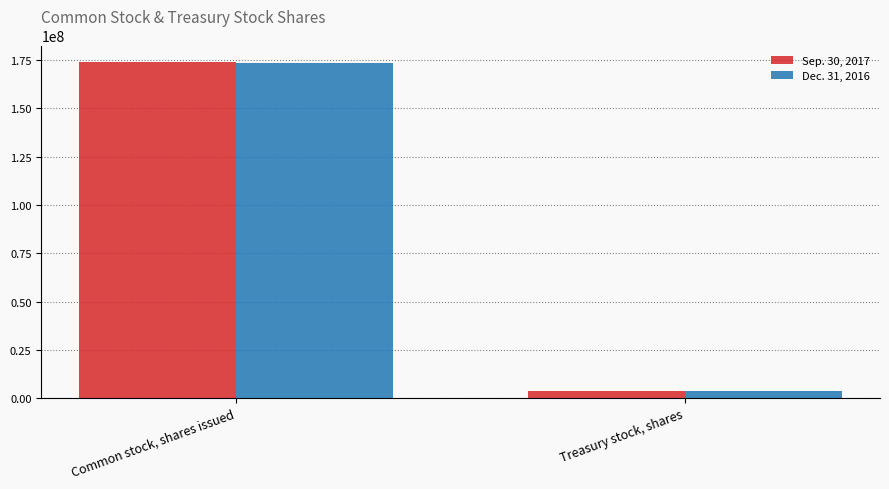

Is the value of Sep. 30, 2017 at Common stock, shares issued greater than the value of Dec. 31, 2016 at Treasury stock, shares?

Yes